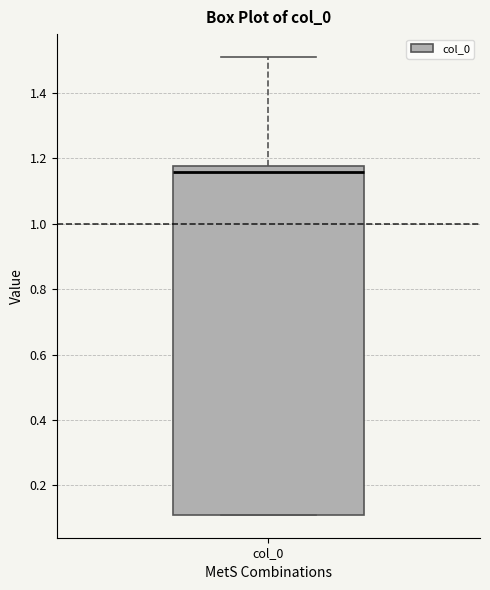

Transcribe this box plot: give where the median line is, the range the box spans, and where the two whiskers end, as read against the y-axis. The values are not printed on the chart, so give them approximately, as read against the axis.

median 1.16, box 0.12 to 1.18, whiskers 0.12 to 1.50